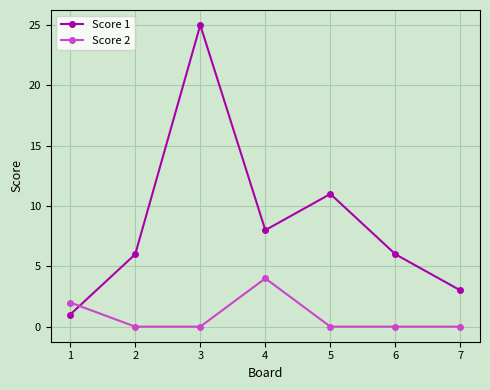

At 4, list the series in order from smallest to largest.

Score 2, Score 1